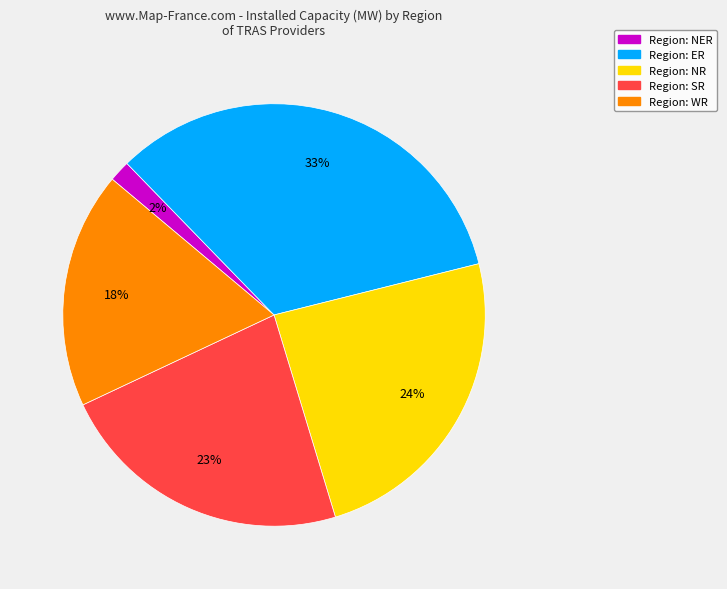

Is there a majority slice in this chart?

No